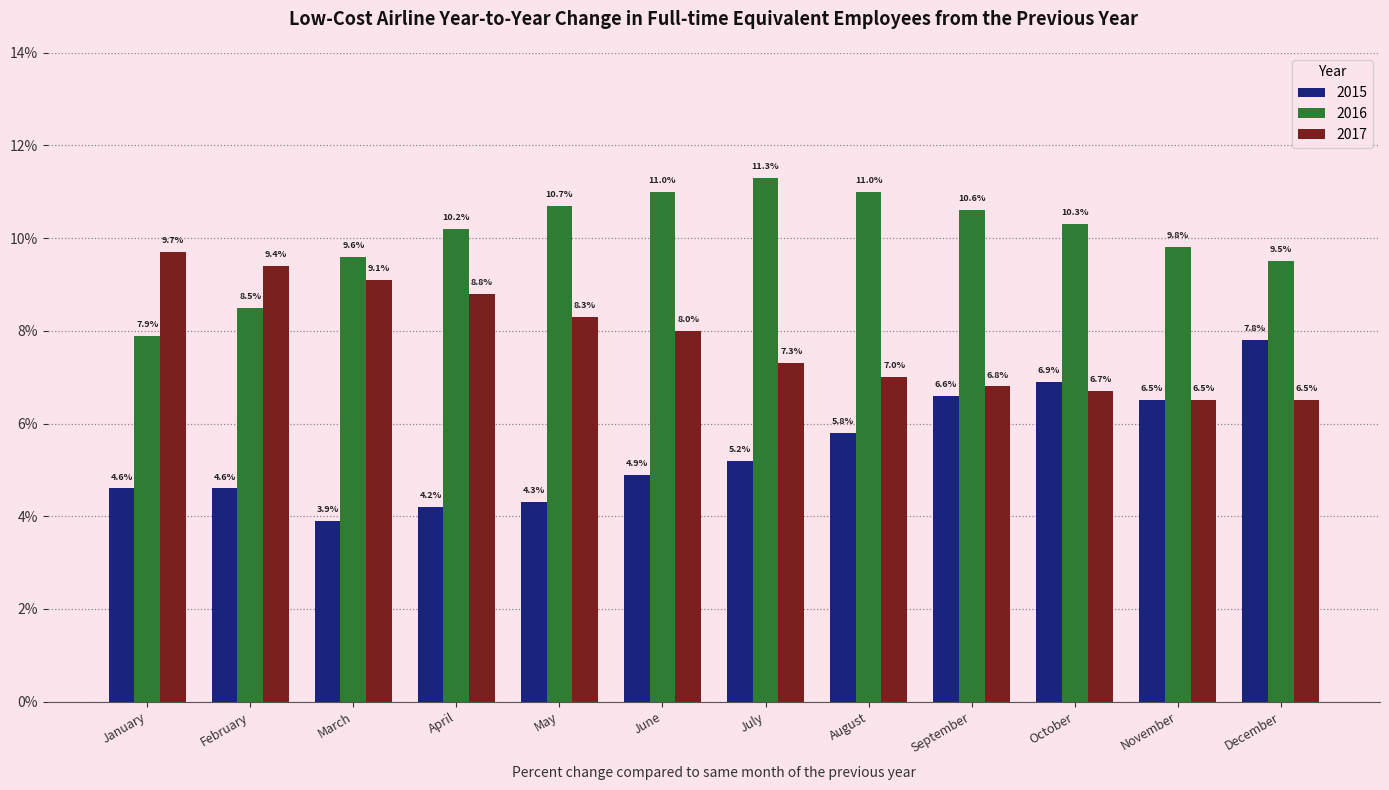

What is the value of the 2017 bar at the 1st from the left?

9.7